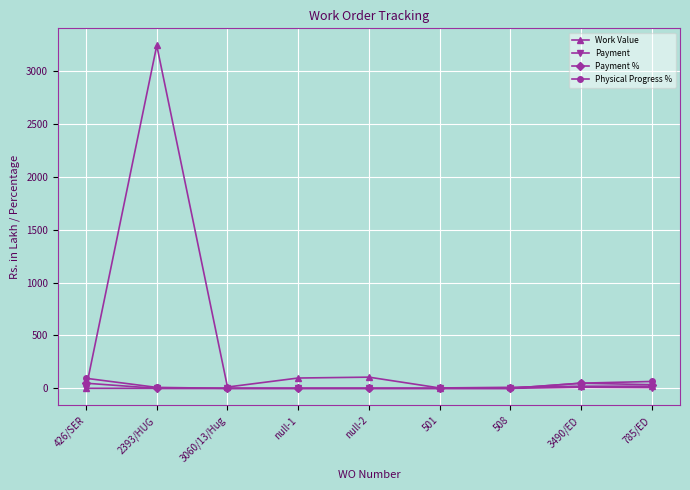

What is the greatest value displayed?

3243.2